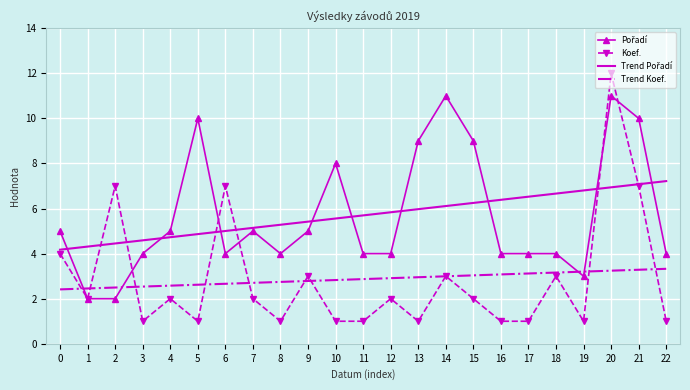

Is it true that Trend Koef. equals 2.6 at 5?

True